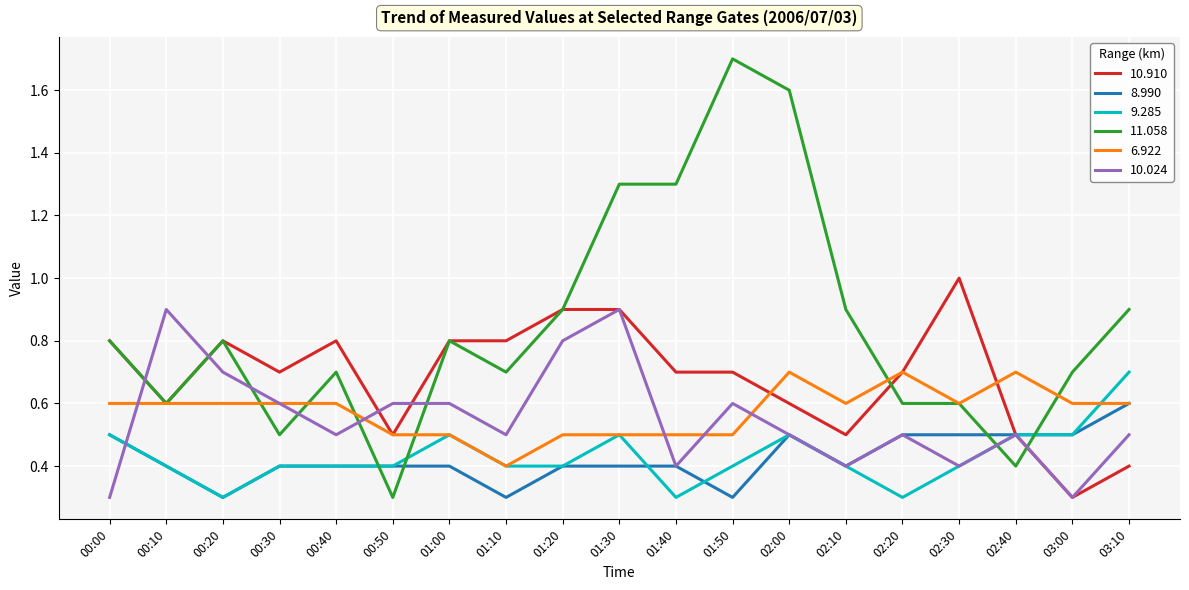

Where is the first local maximum for 10.024?

00:10